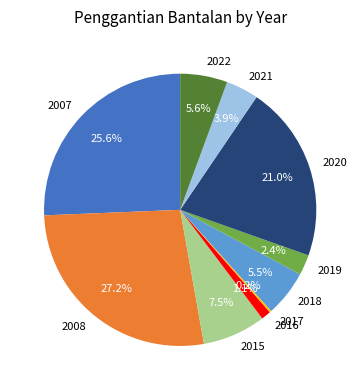

The 2015 slice represents 20% of the pie. True or false?

False